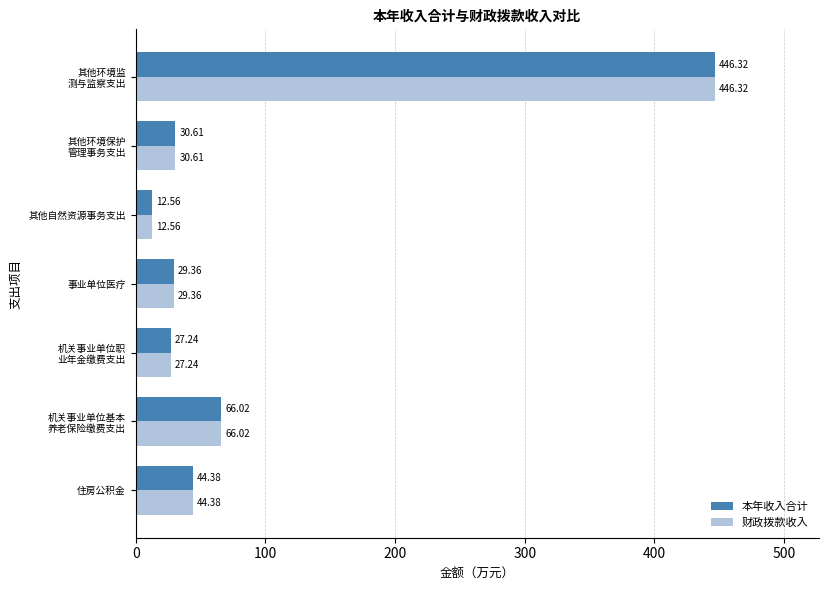

At which label does 财政拨款收入 reach its minimum?

其他自然资源事务支出